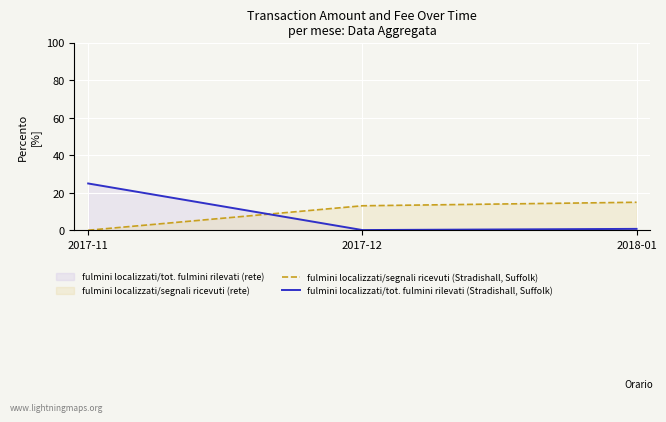

At which category does the chart reach its peak across all series?

2017-11